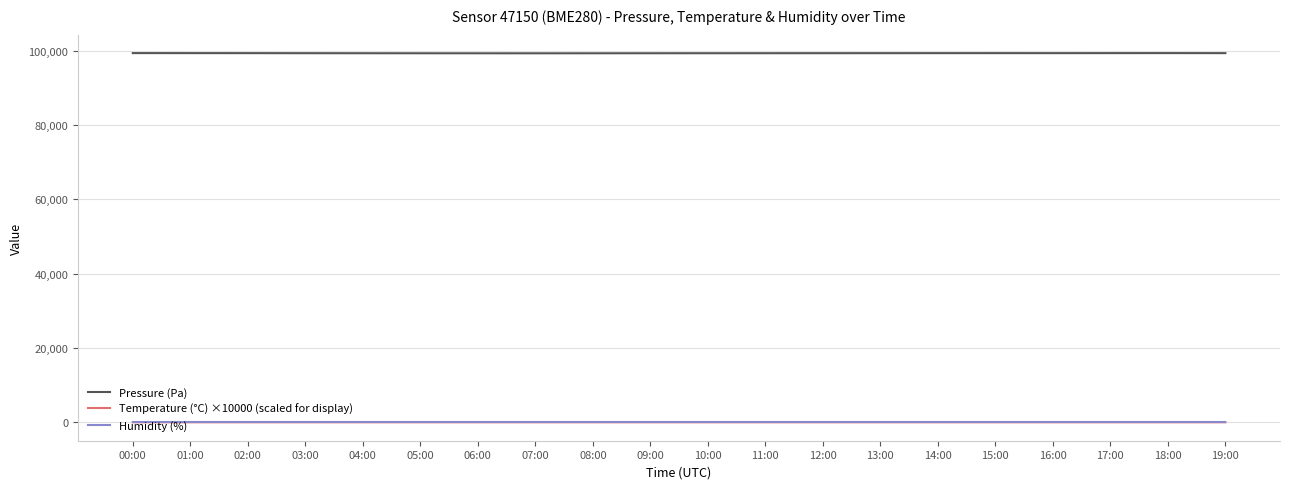

How many series are shown in this chart?

3